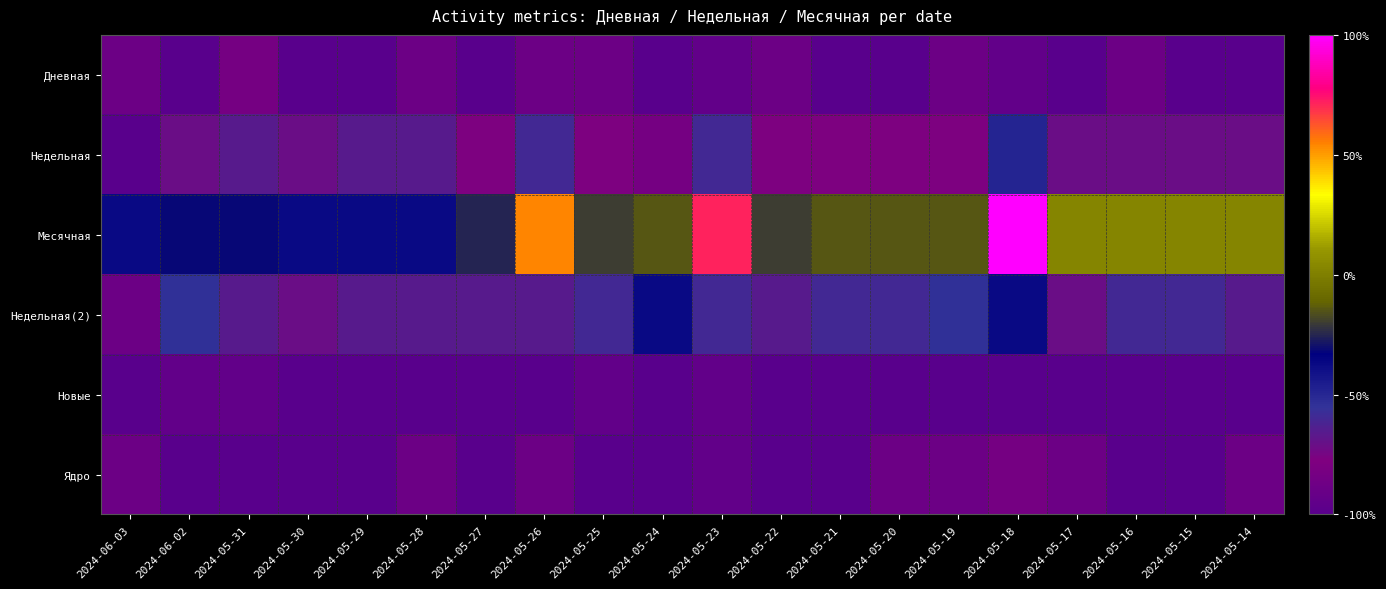

At which category does the chart reach its minimum across all series?

2024-06-02